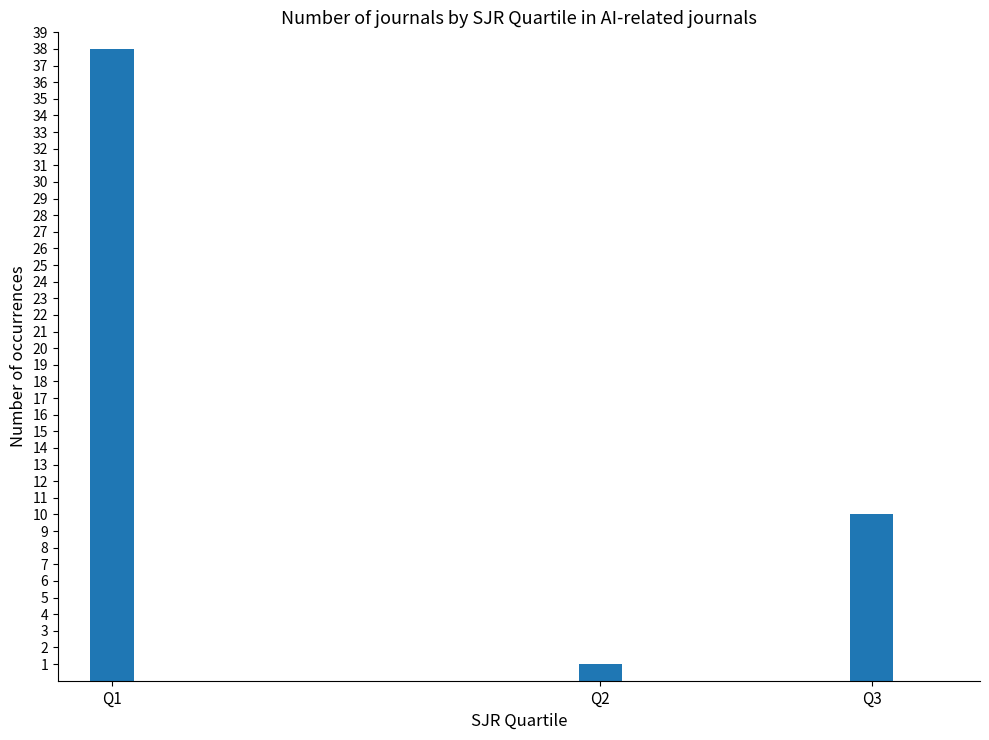

How many categories are shown in the chart?

3